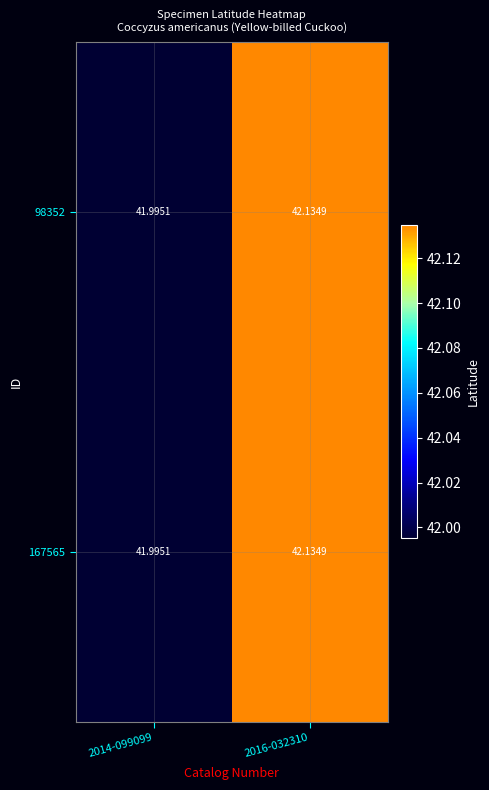

At how many categories does at least one series exceed 42?

1